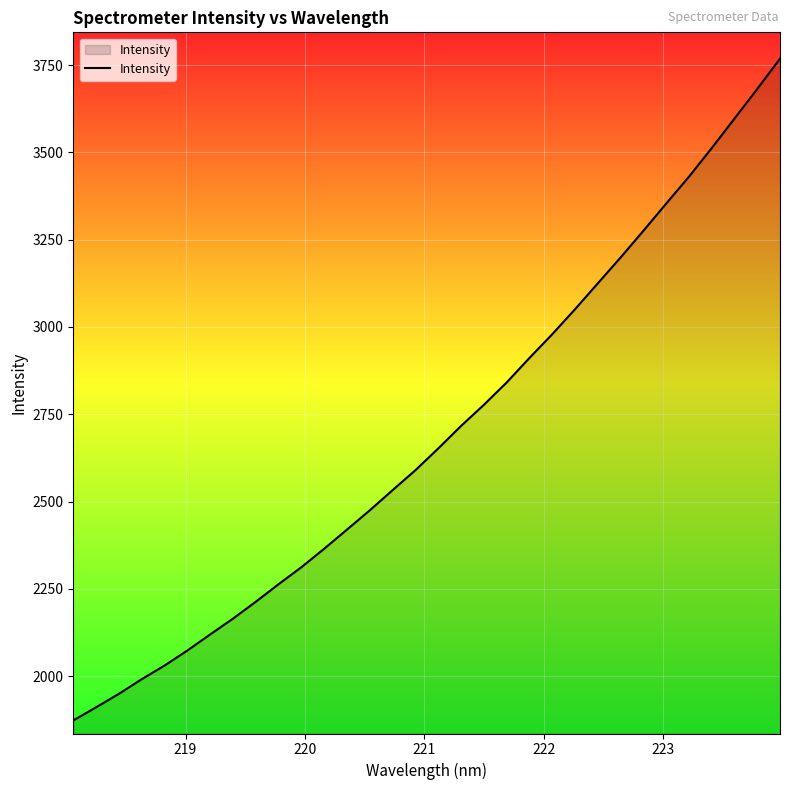

What is the difference between the maximum and minimum values?

1894.6